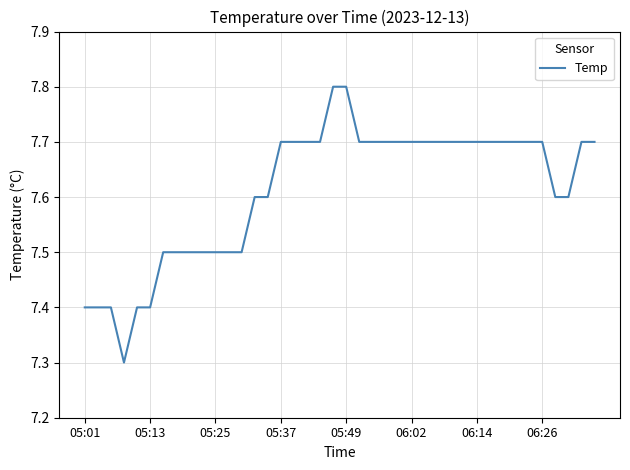

What is the smallest value displayed?

7.3